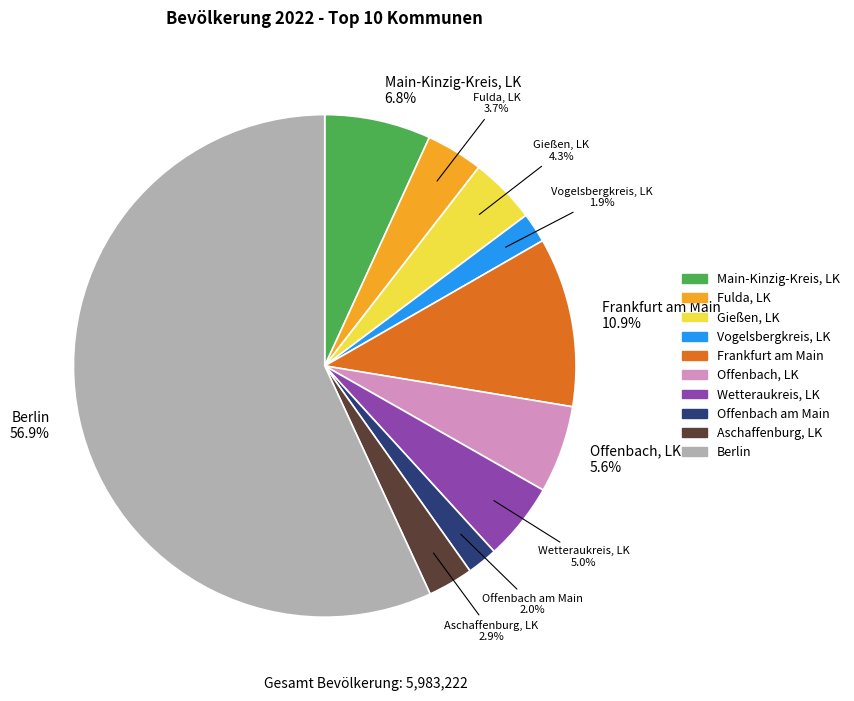

Is there any slice that represents more than half of the pie?

Yes